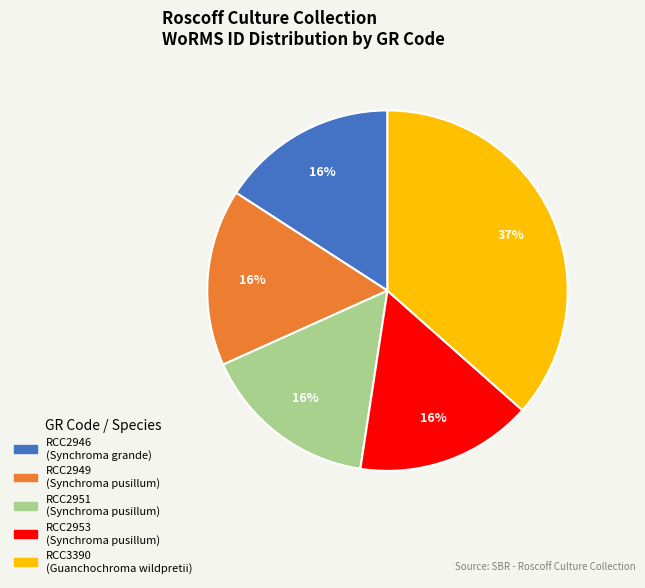

The RCC2949 slice represents 22% of the pie. True or false?

False